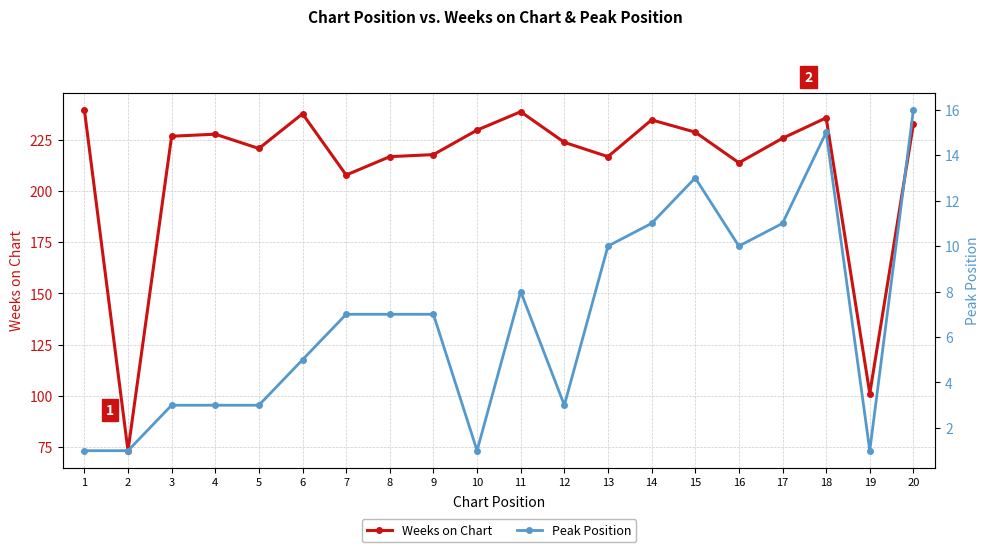

What is the value of the Weeks on Chart point at the 16th from the left?

214